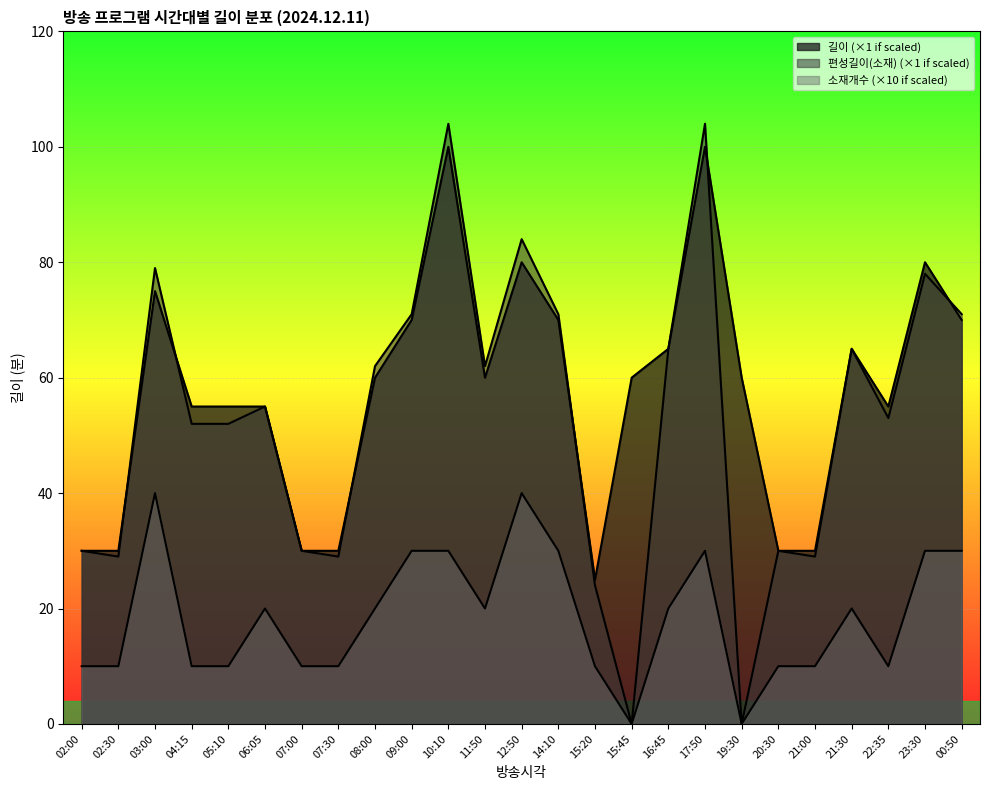

Reading right to left, list all the values displayed in this chart.

길이: 70	80	55	65	30	30	60	100	65	60	25	70	80	60	100	70	60	30	30	55	55	55	75	30	30
편성길이(소재): 71	78	53	65	29	30	0	104	65	0	24	71	84	62	104	71	62	29	30	55	52	52	79	29	30
소재개수: 30	30	10	20	10	10	0	30	20	0	10	30	40	20	30	30	20	10	10	20	10	10	40	10	10